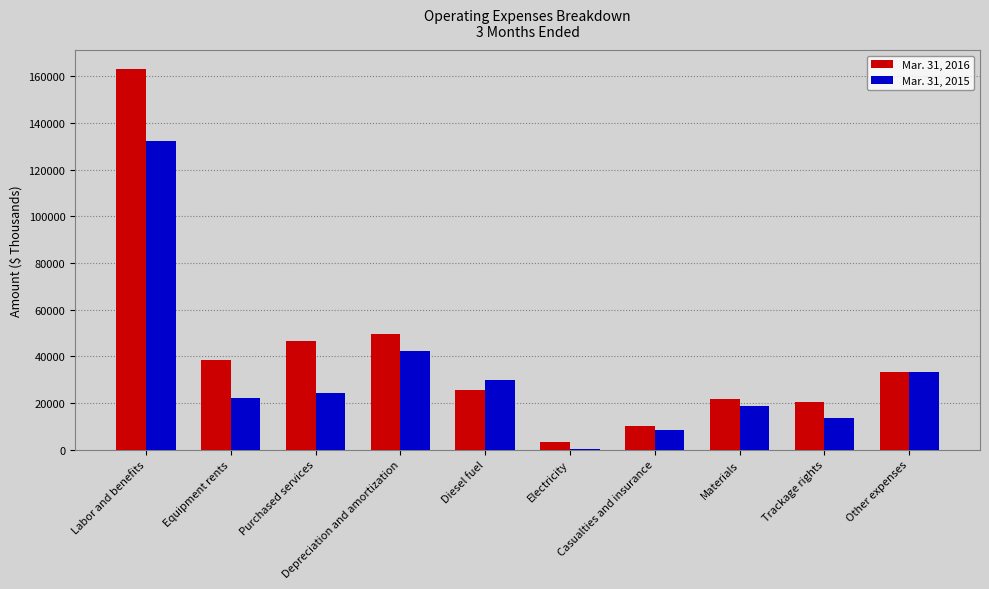

How many data points does each series have?

10